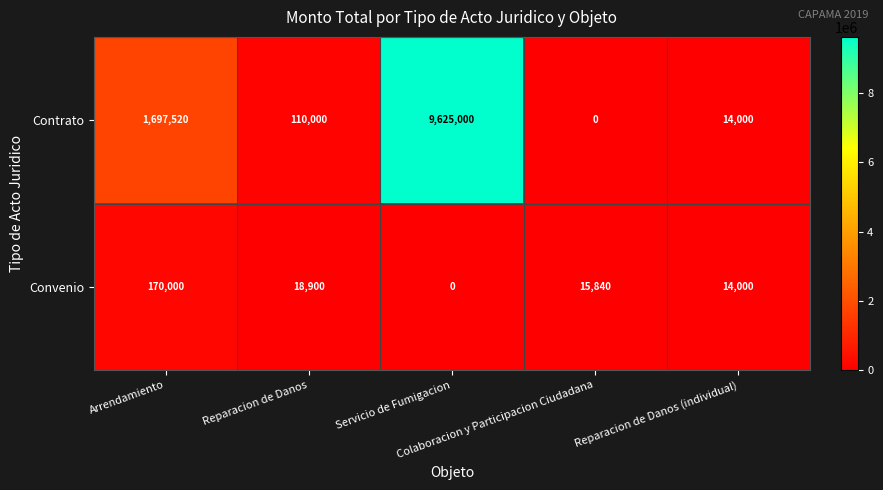

At how many categories does at least one series exceed 5285902?

1